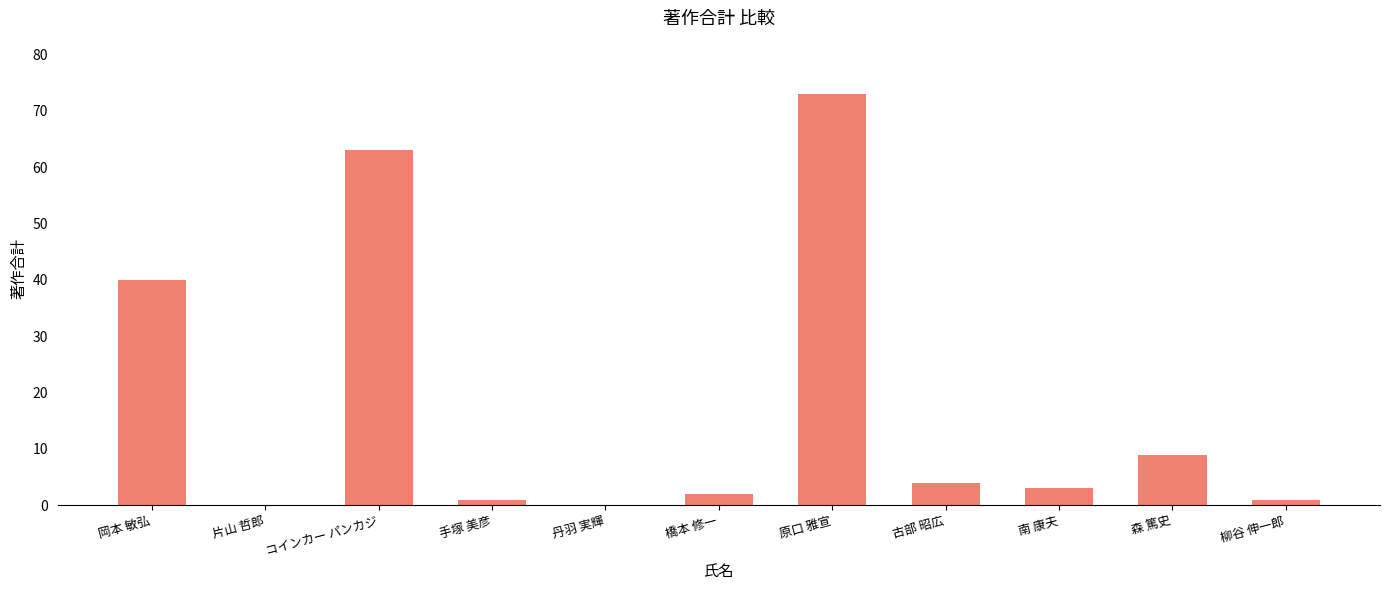

How many distinct data groups are displayed?

1